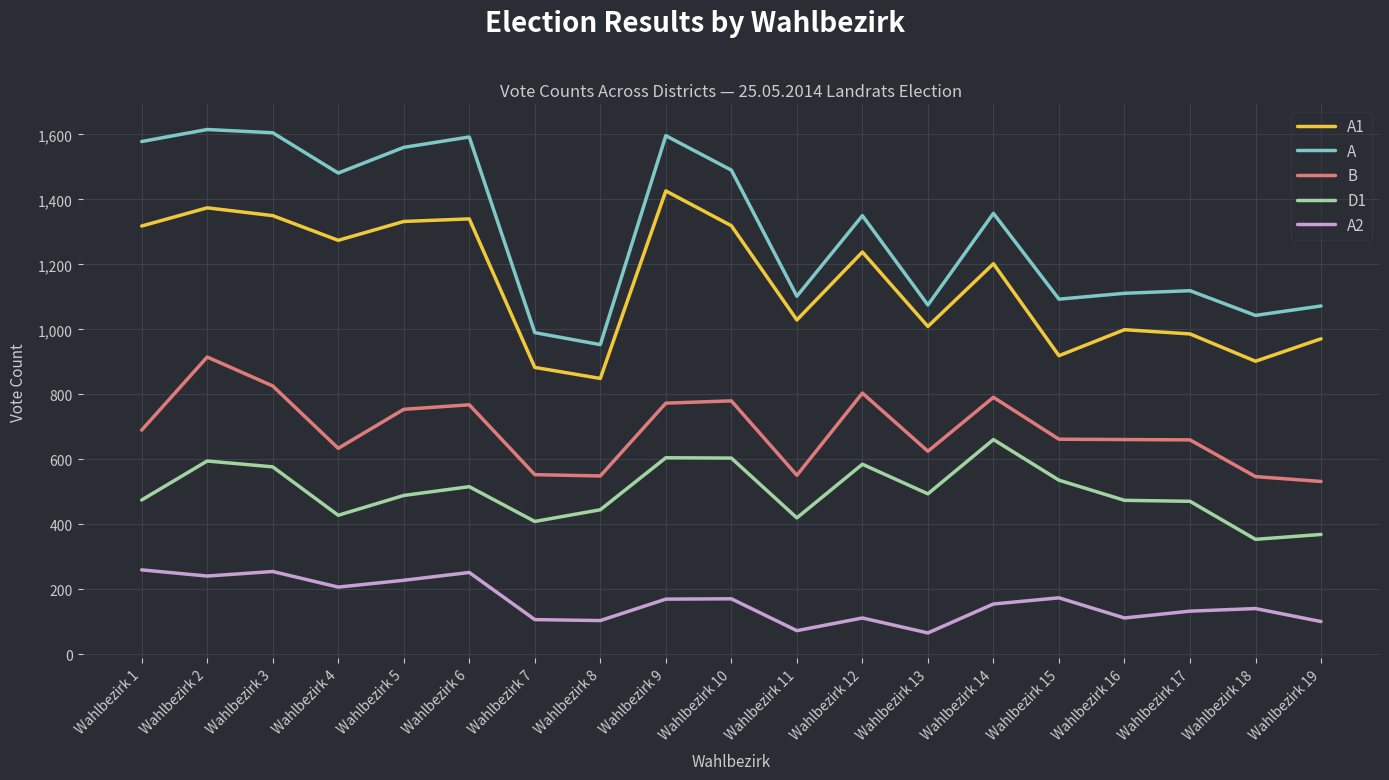

Which series has the widest spread of values?

A